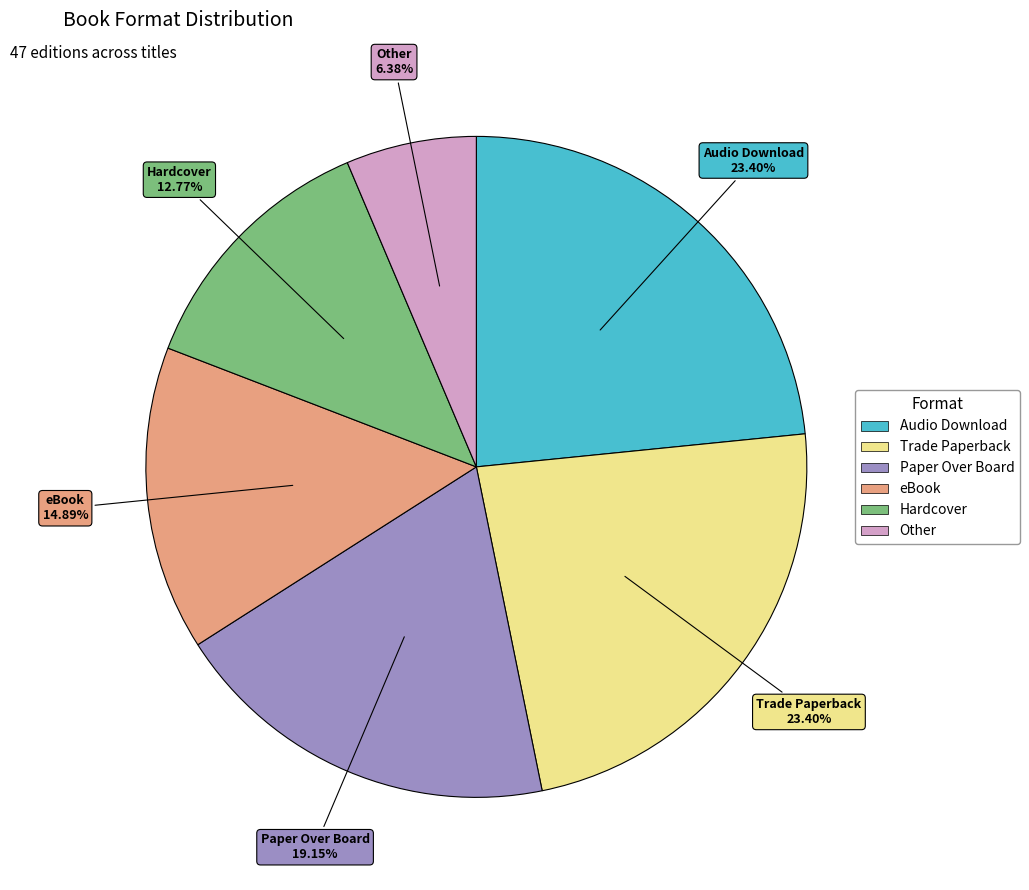

Does Hardcover represent more than half of the total?

No